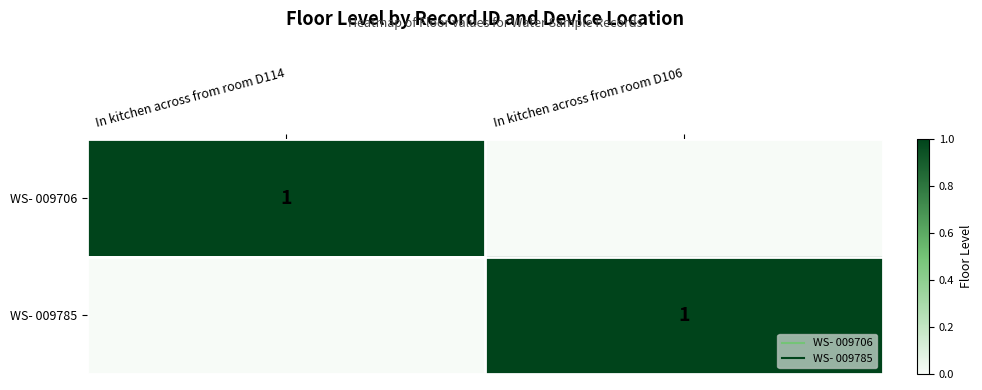

How many data points in WS- 009706 are less than 1?

1